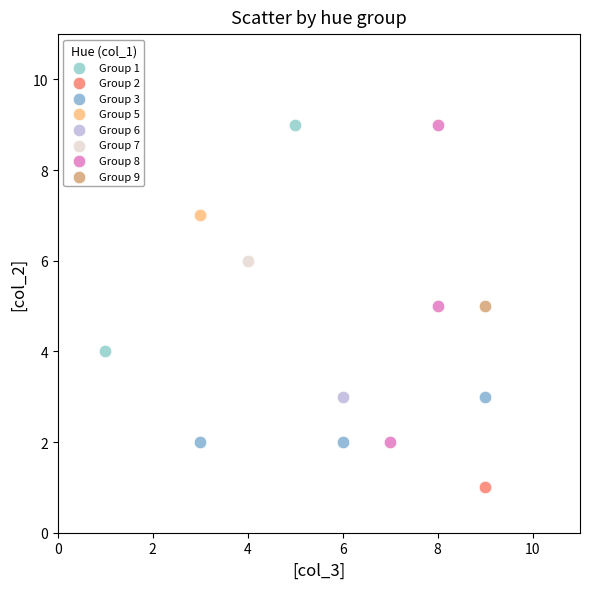

What are all the series names shown in the legend?

Group 1, Group 2, Group 3, Group 5, Group 6, Group 7, Group 8, Group 9